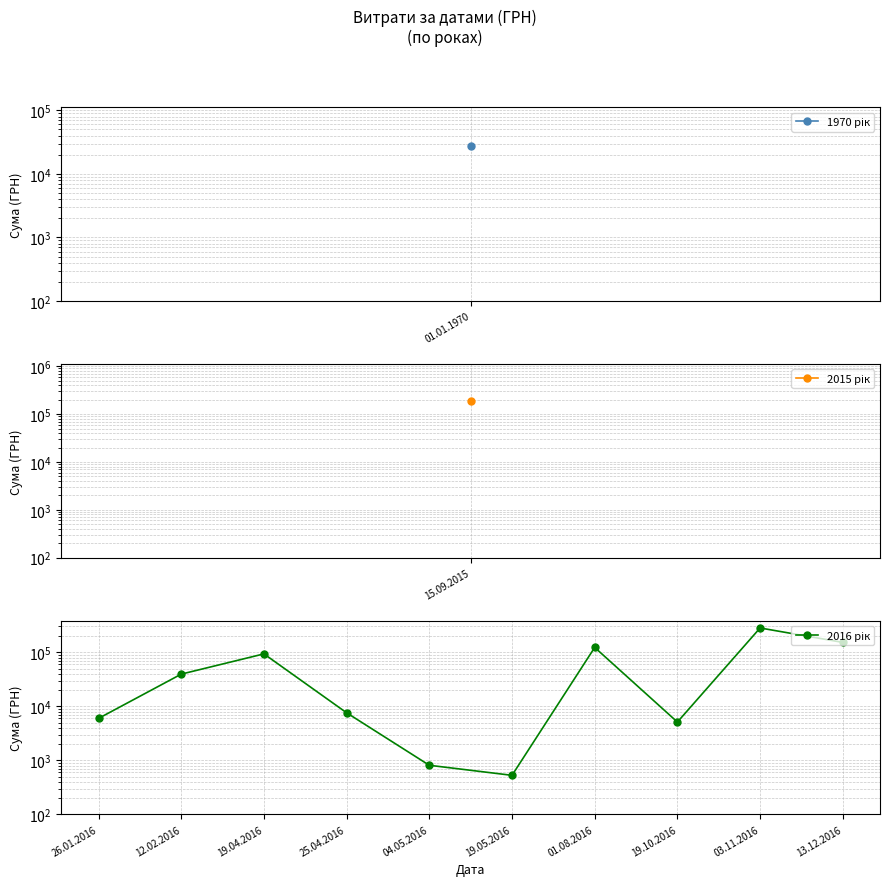

What is the greatest value displayed?

281506.4